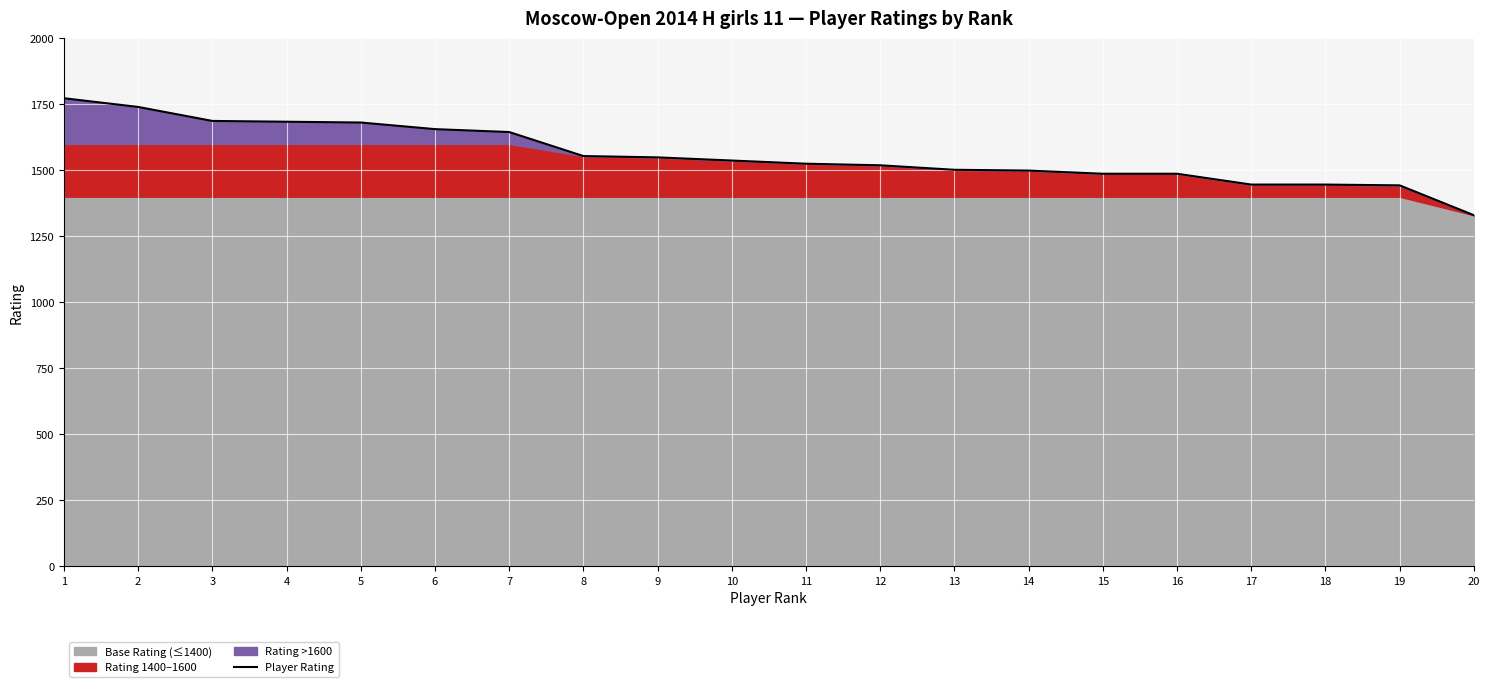

What is the maximum value for Player Rating?

1773